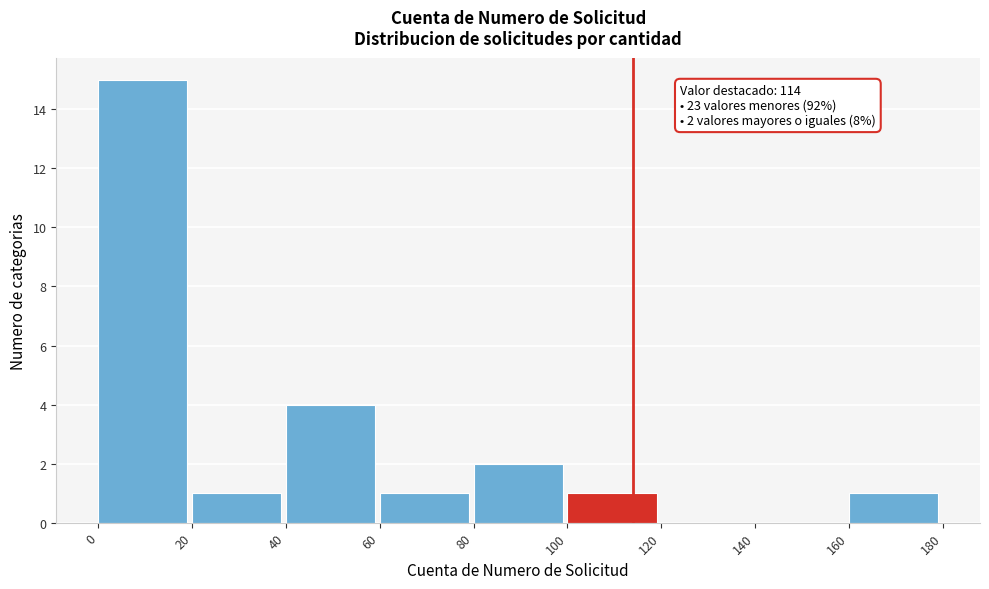

Over which range of the x-axis is the bar tallest?

0 to 20